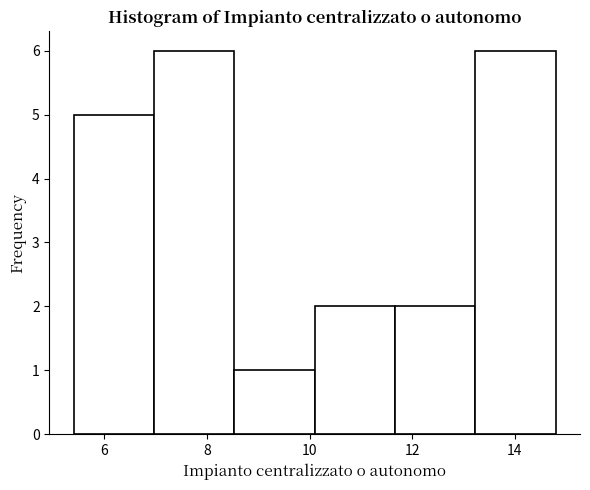

Reading left to right, list every bar in this chart as the range it spans on the x-axis followed by its height. Neither the bar edges nor the heights are printed on the chart, so give them approximately, as read against the axes.

5.4 to 7.0: 5
7.0 to 8.6: 6
8.6 to 10.2: 1
10.2 to 11.6: 2
11.6 to 13.2: 2
13.2 to 14.8: 6